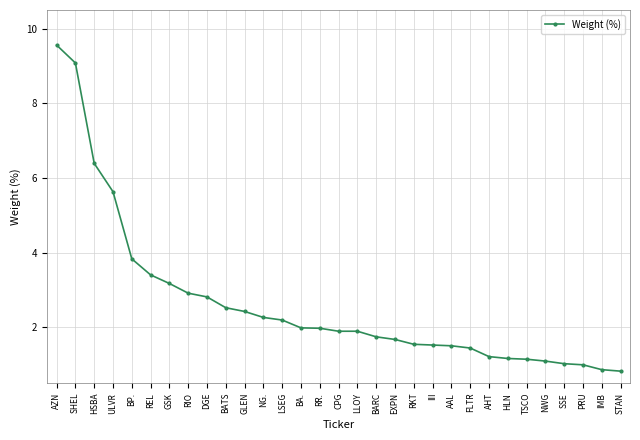

What is the sum of the values at STAN and BARC?

2.6